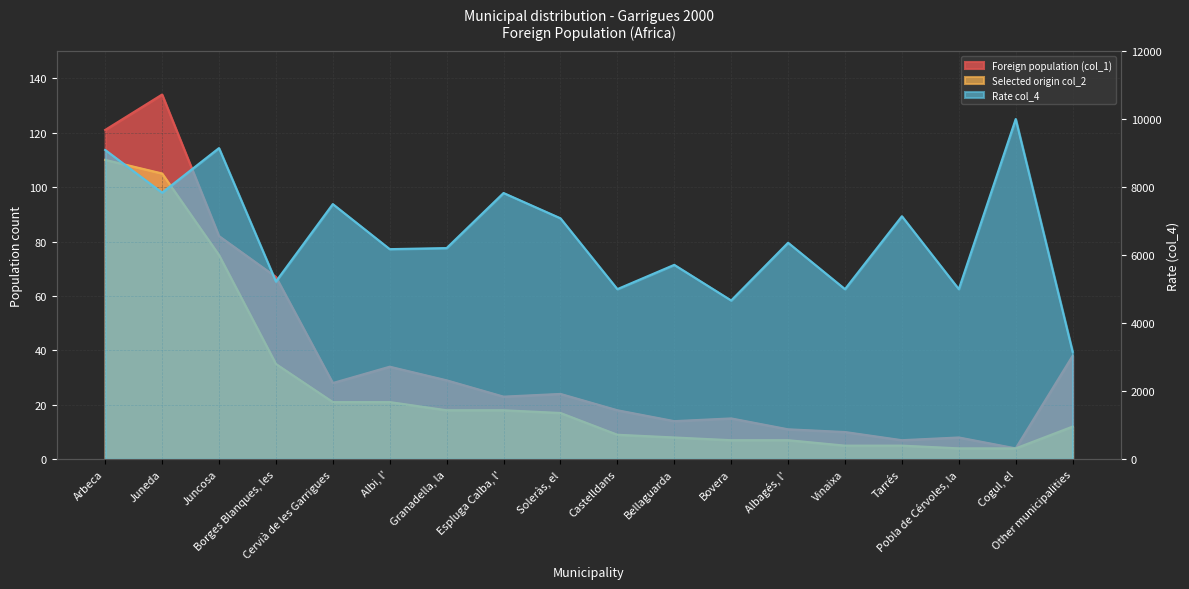

Where is the first local maximum for Rate col_4?

Juncosa